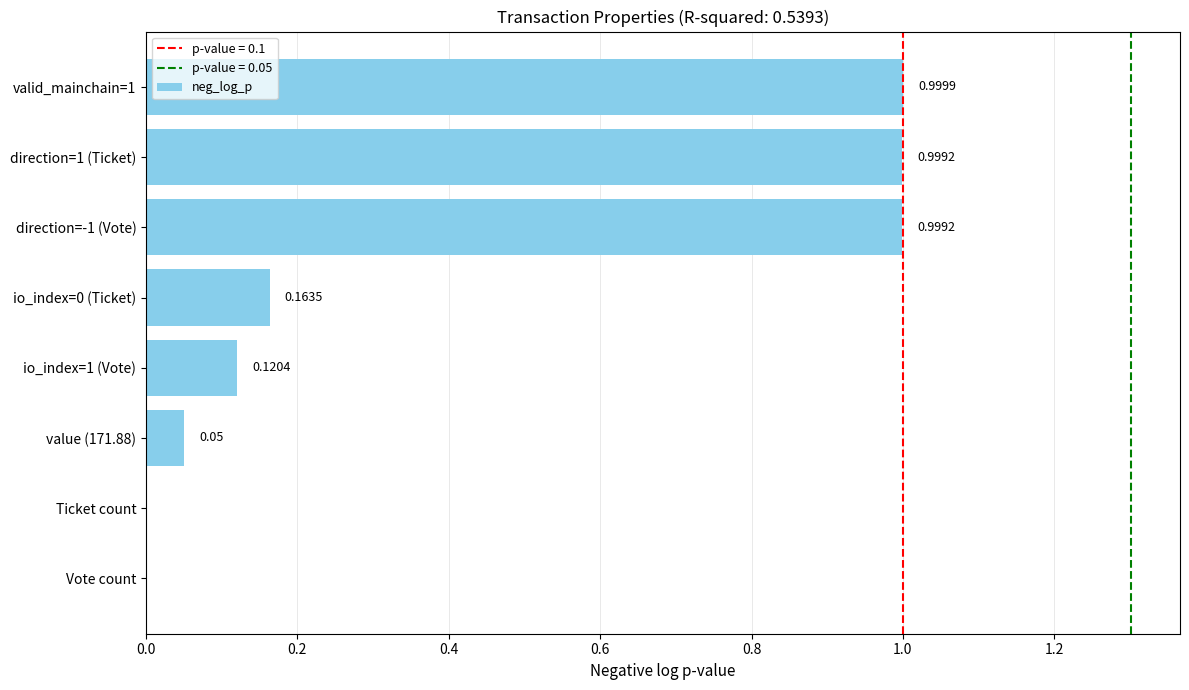

Does the chart contain stacked bars?

No